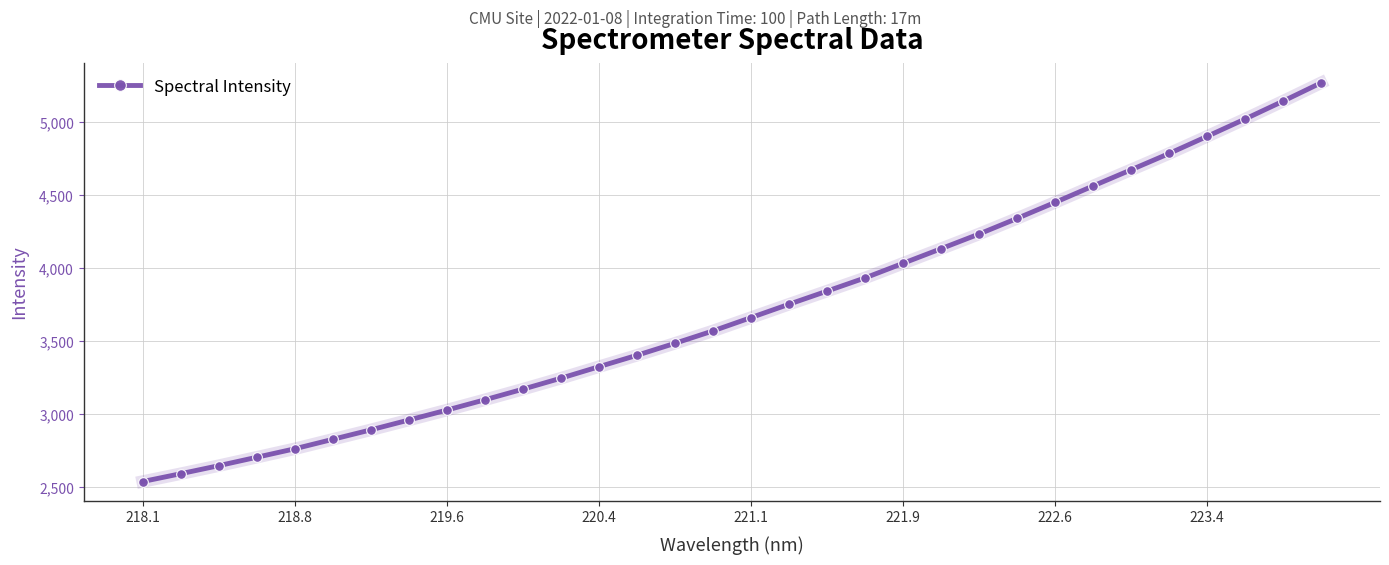

How many data points are above 3663?

16